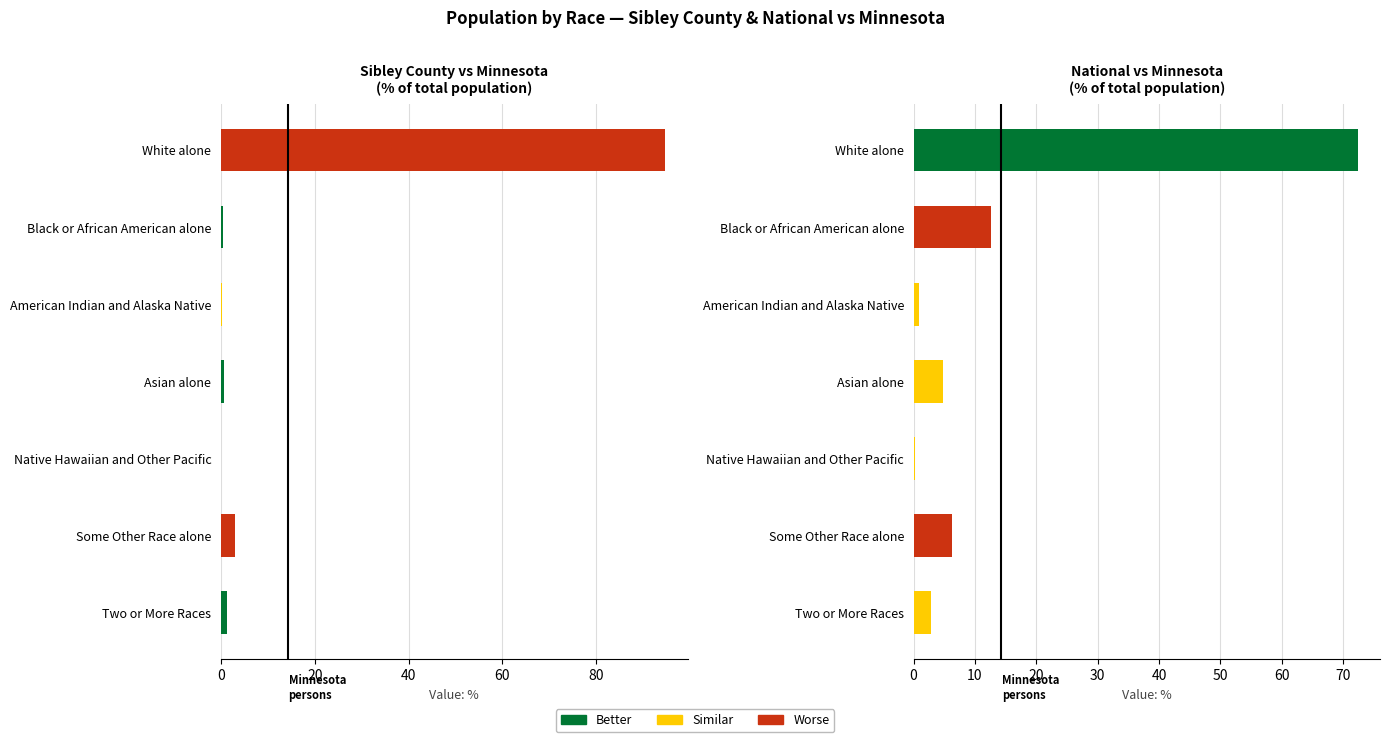

At how many categories does at least one series exceed 79?

1